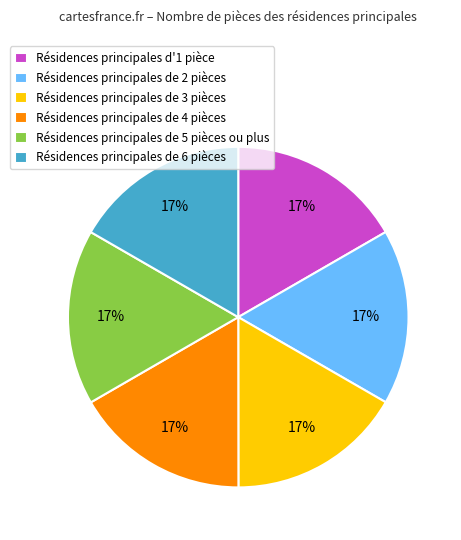

What is the ratio of the value at Résidences principales de 2 pièces to the value at Résidences principales de 3 pièces?

1.0